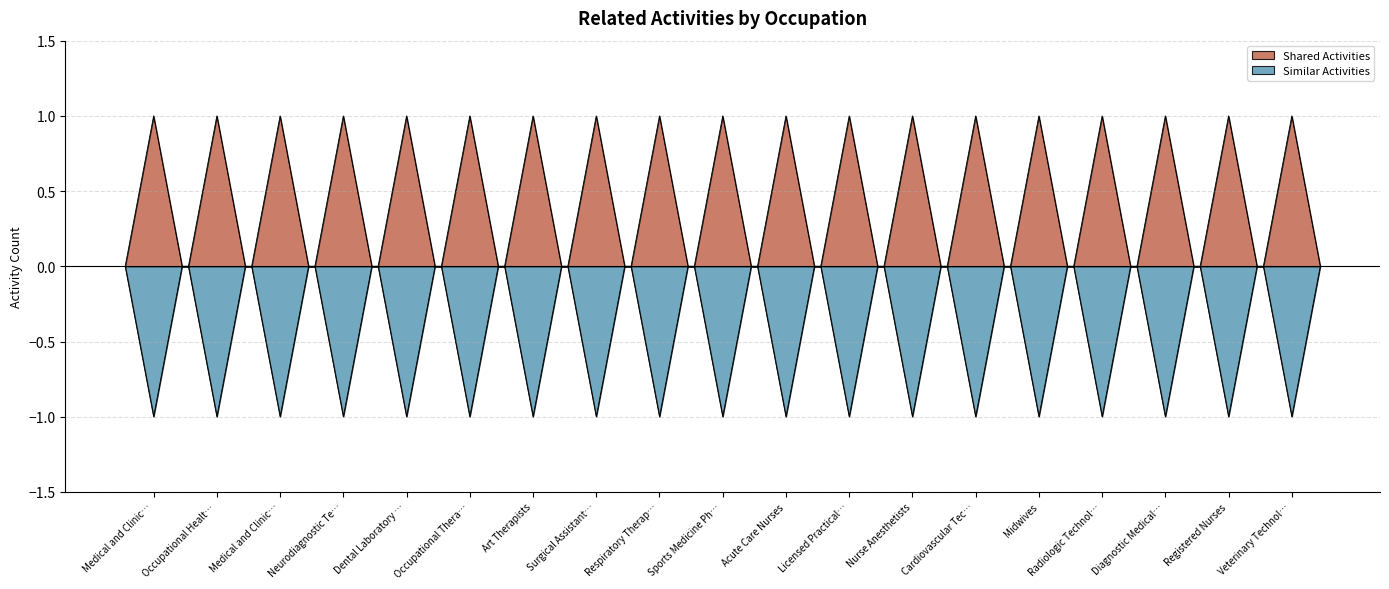

At how many categories does at least one series exceed 0?

19